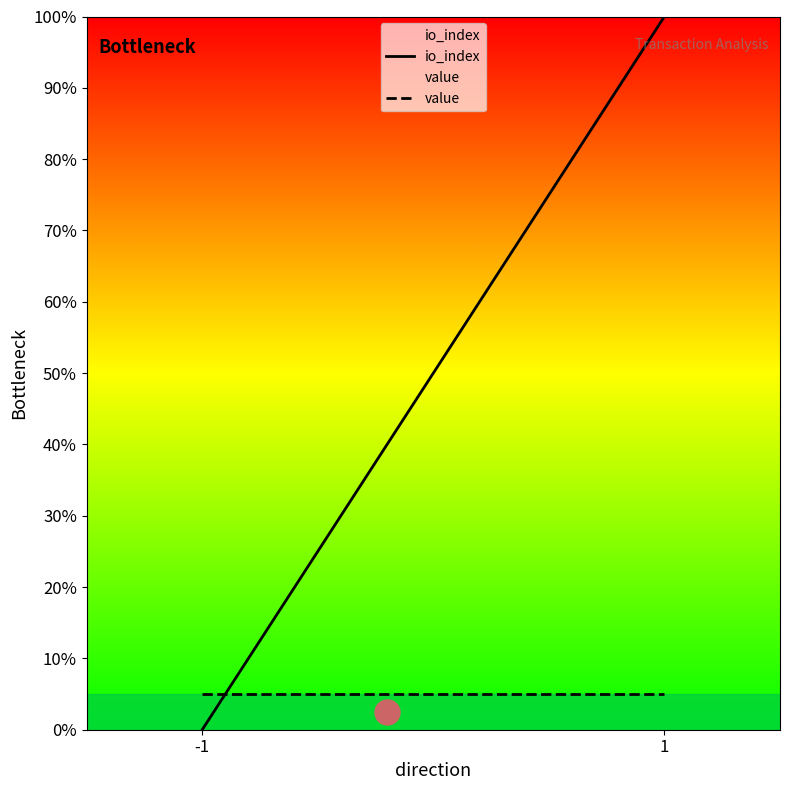

True or false: io_index has a value of 45.5 at -1.

False